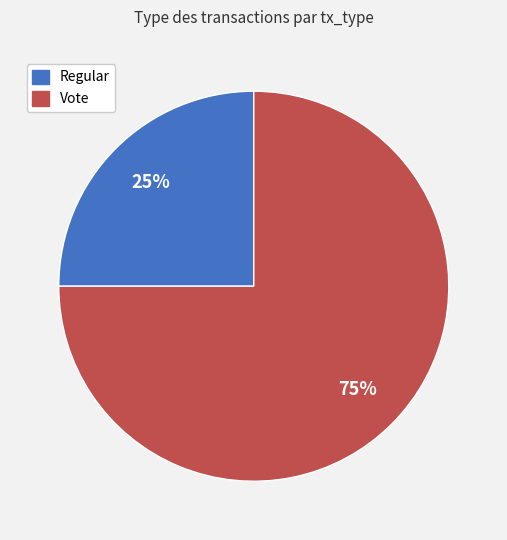

To the nearest percent, what is the combined percentage of Vote and Regular?

100%